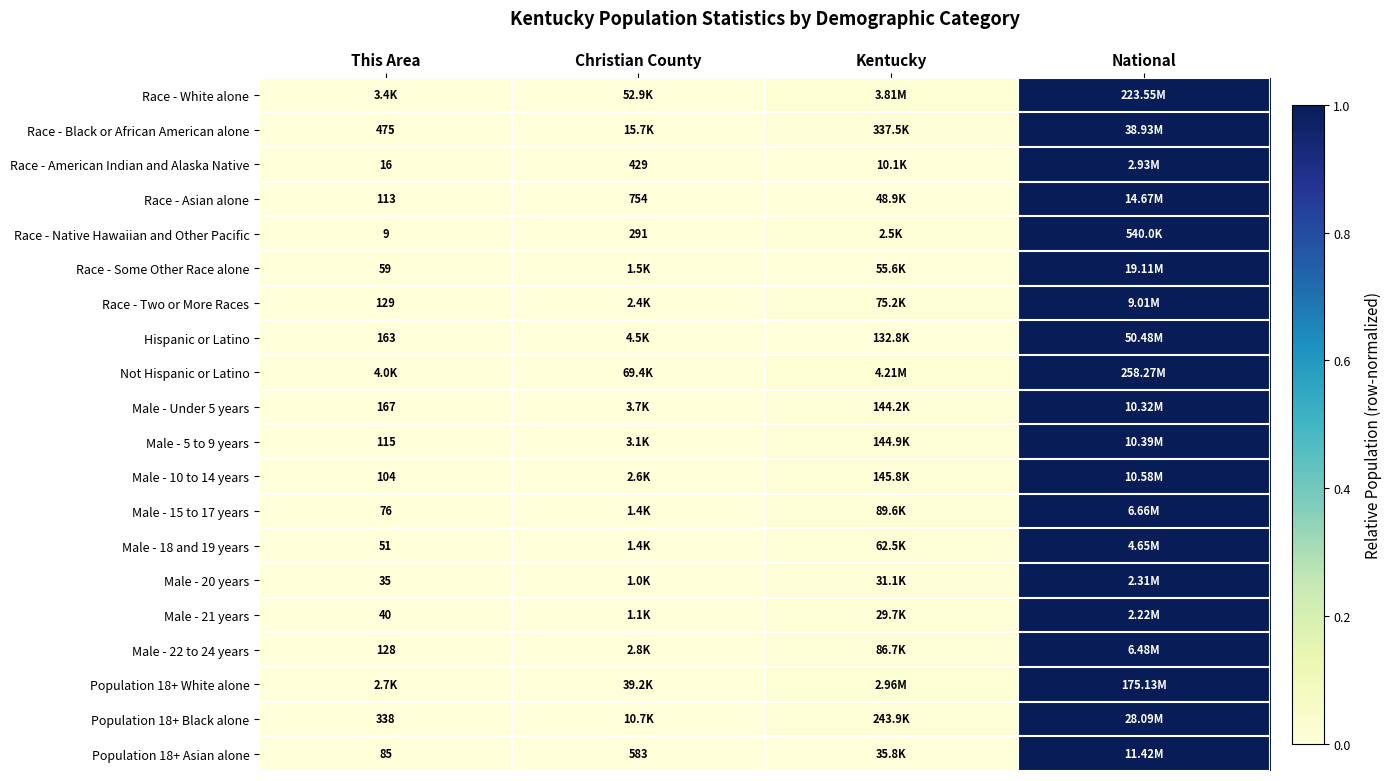

Is it true that Male - 20 years equals 0.0 at This Area?

True